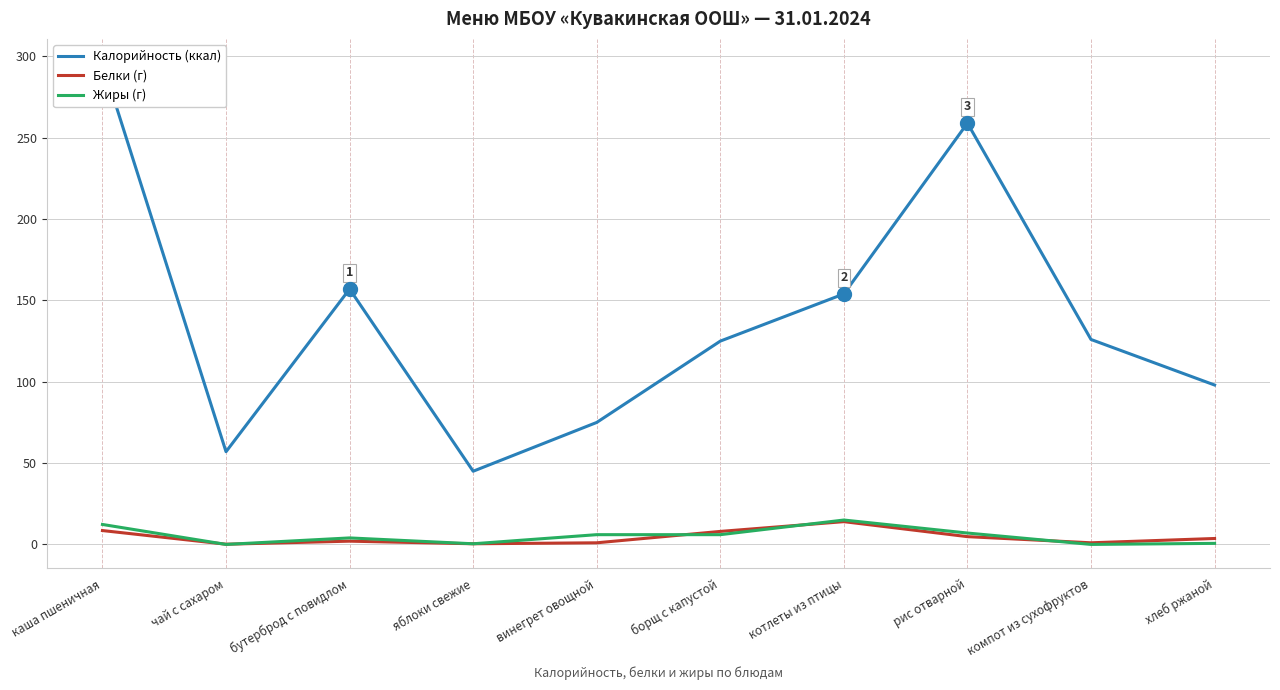

At which category is the sum across all series the highest?

каша пшеничная